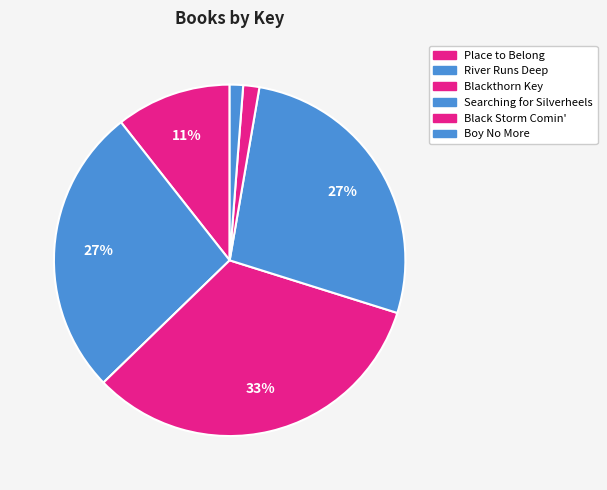

How many slices are in this pie chart?

6